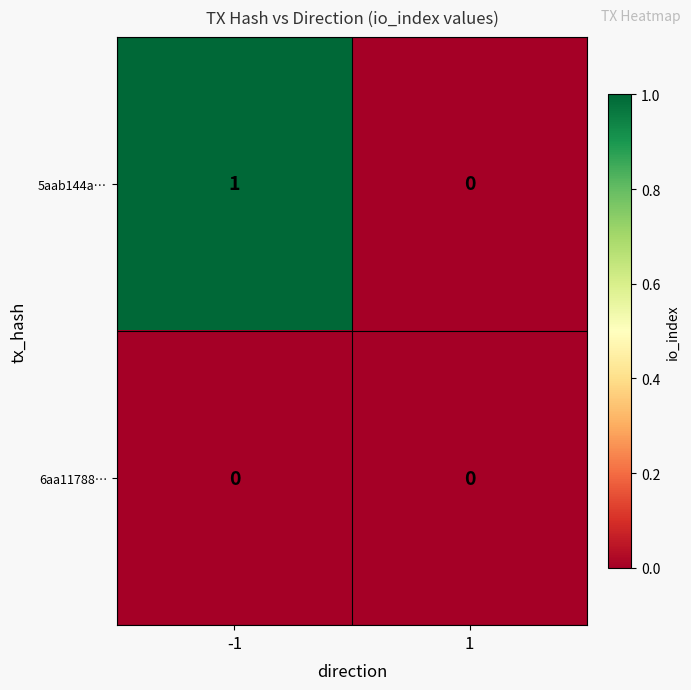

Count the number of categories in the chart.

2